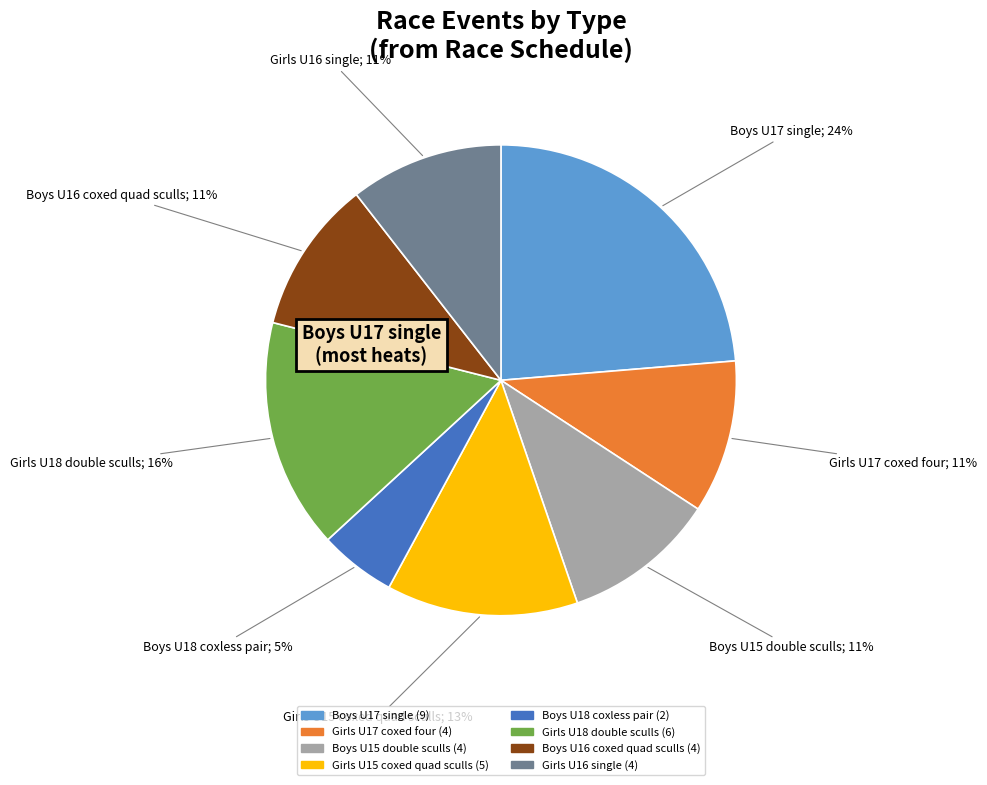

To the nearest percent, what is the average slice percentage?

12%